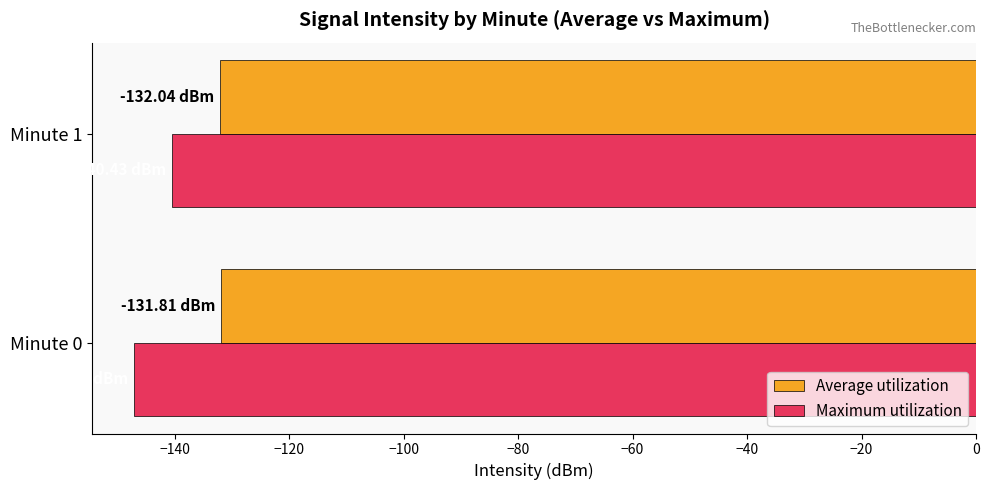

What is the sum of all Average utilization values?

-263.8